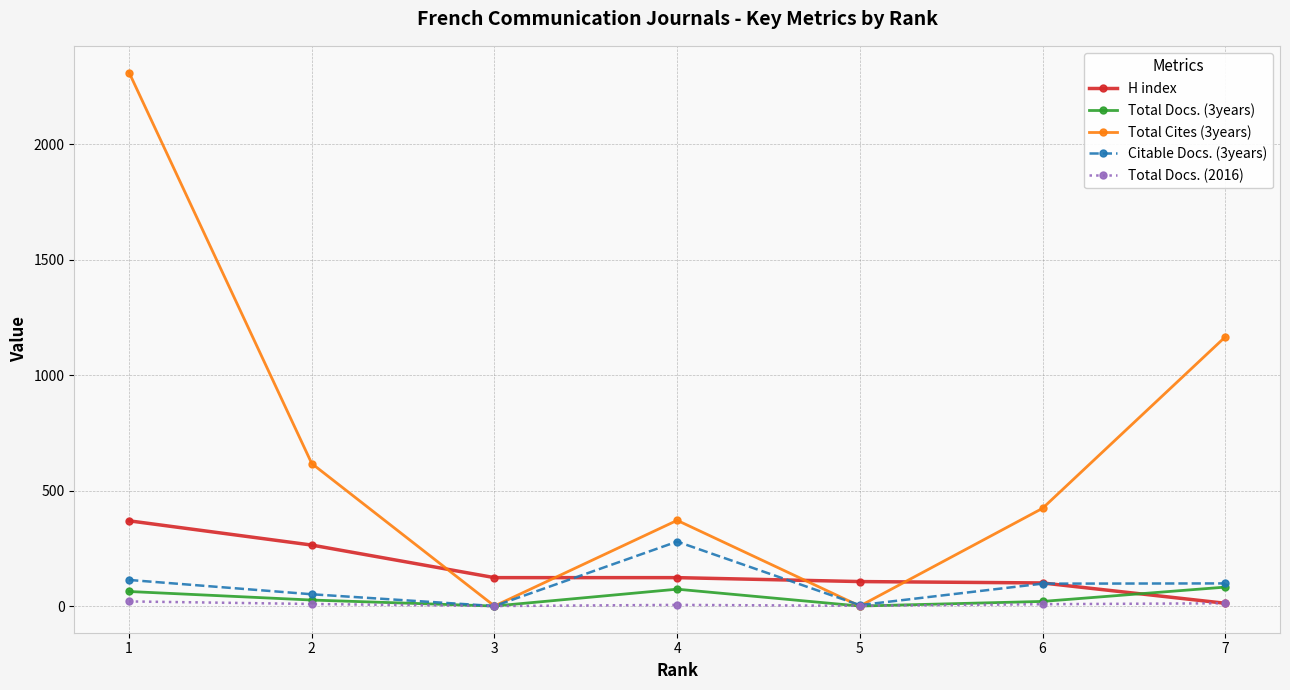

The value of Total Cites (3years) at 3 is -923. True or false?

False